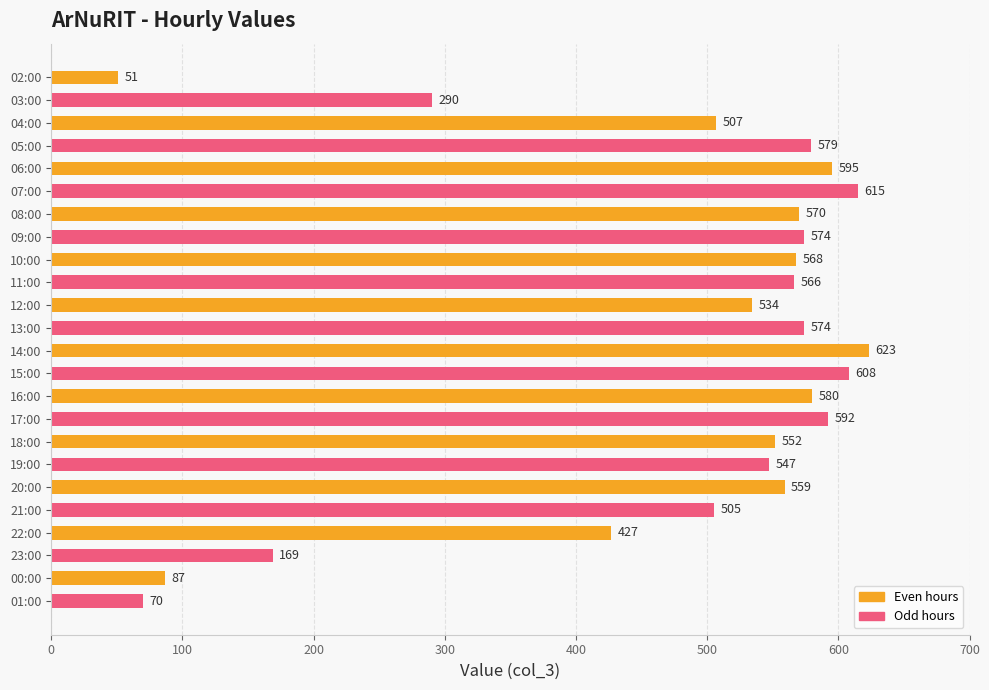

Which has a higher value, 02:00 or 11:00?

11:00